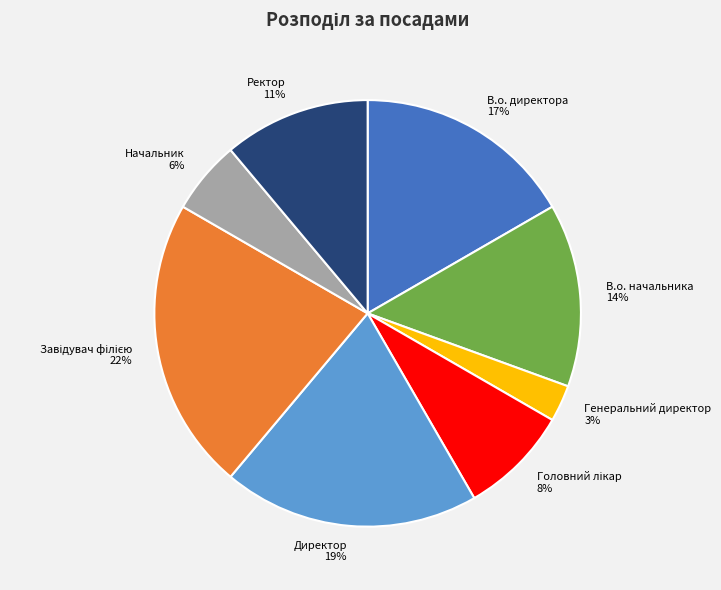

To the nearest percent, what is the average slice percentage?

12%